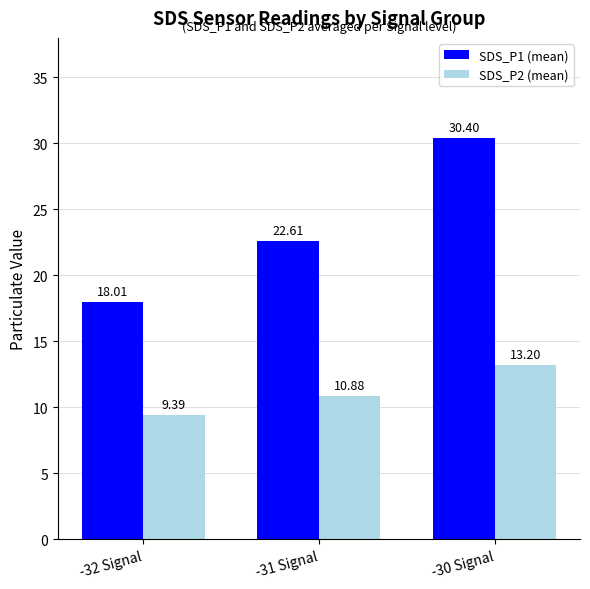

What is the difference between the maximum and minimum values in the SDS_P1 (mean) series?

12.4